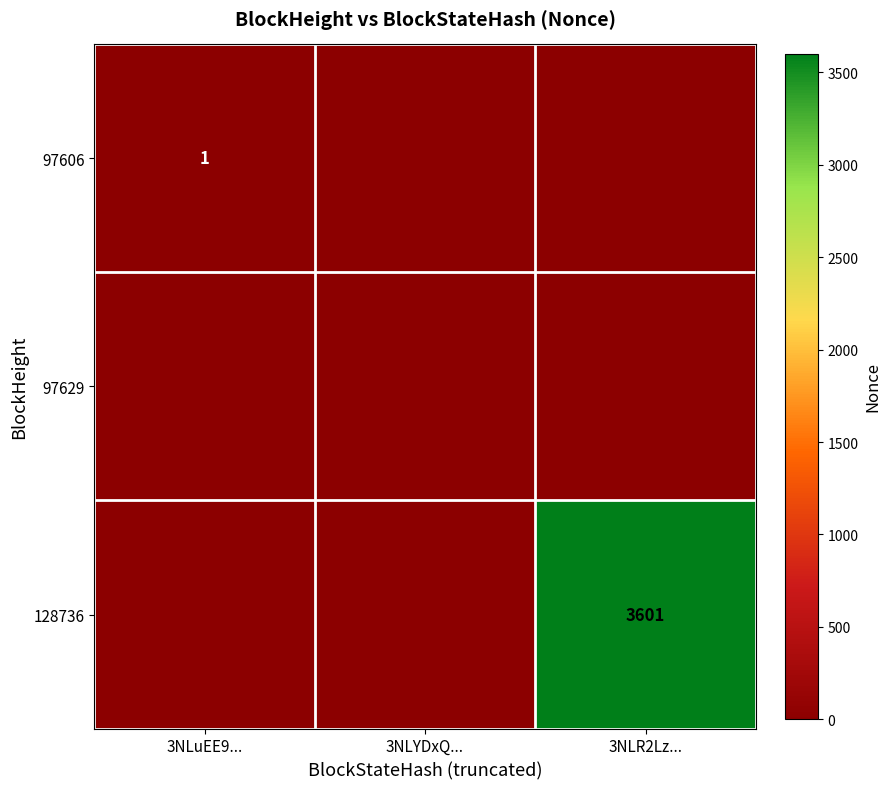

The 97606 series shows 2 at 3NLuEE9.... True or false?

False